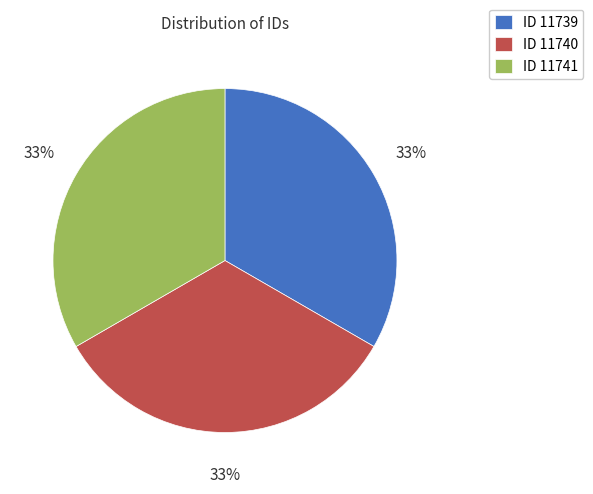

Do ID 11741 and ID 11740 together represent more than half of the pie?

Yes